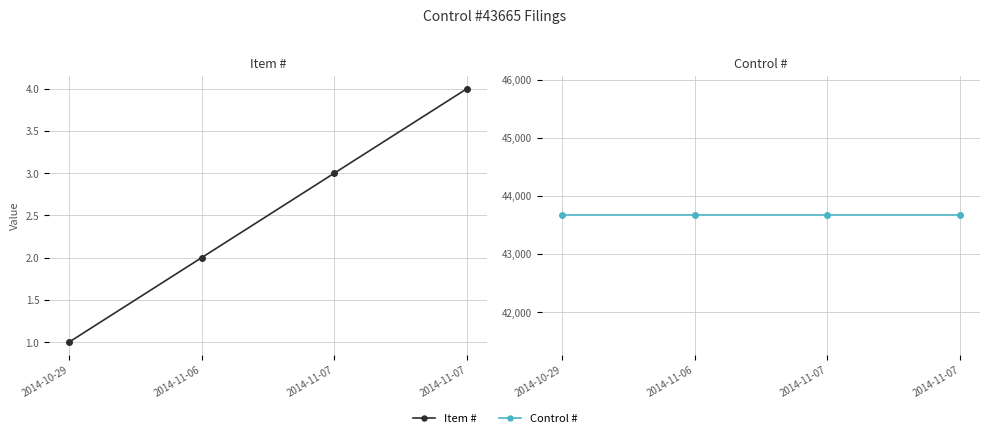

How many data points in Item # are above 3?

1